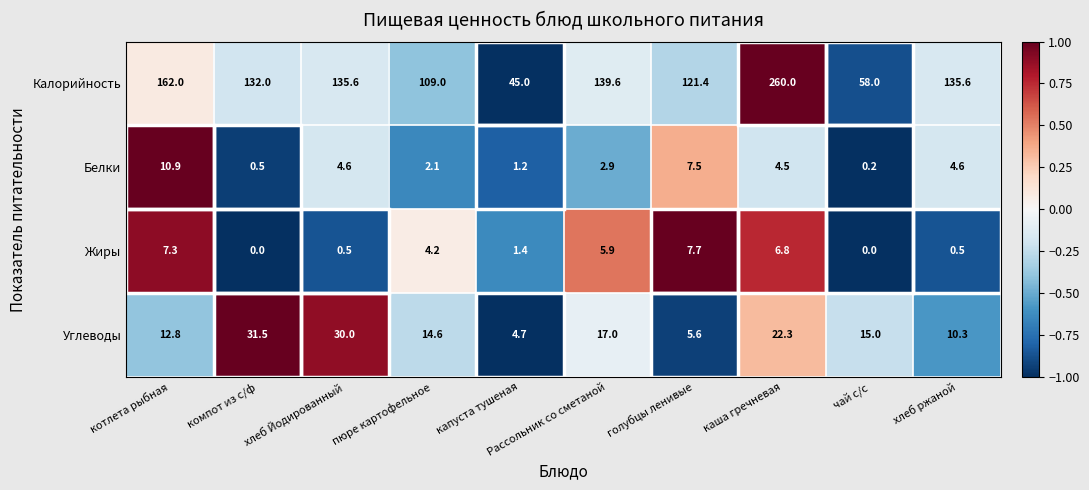

What is the difference between the second highest and second lowest values in the Углеводы series?

24.4